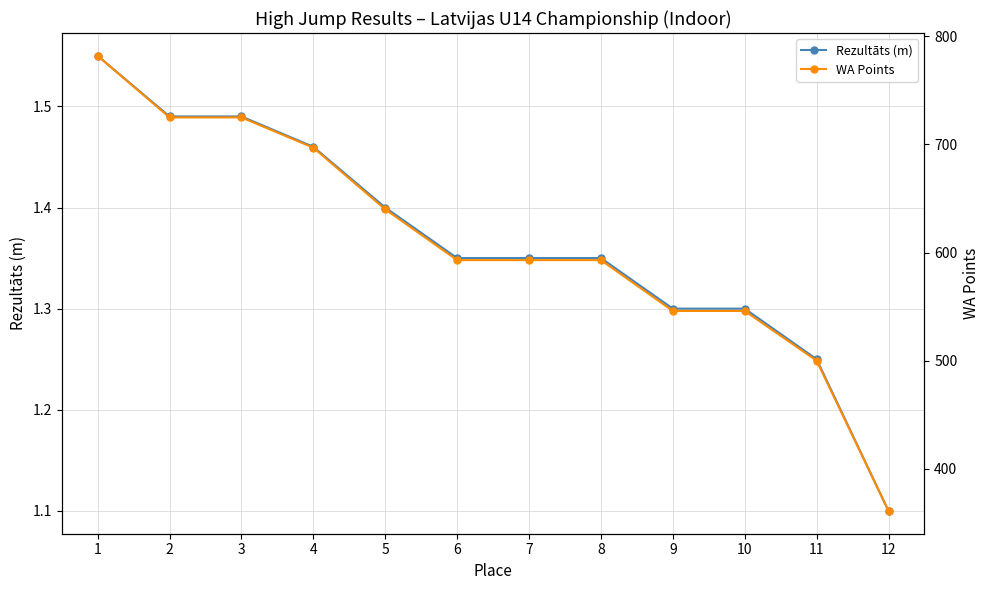

What is the average value of the Rezultāts (m) series?

1.4